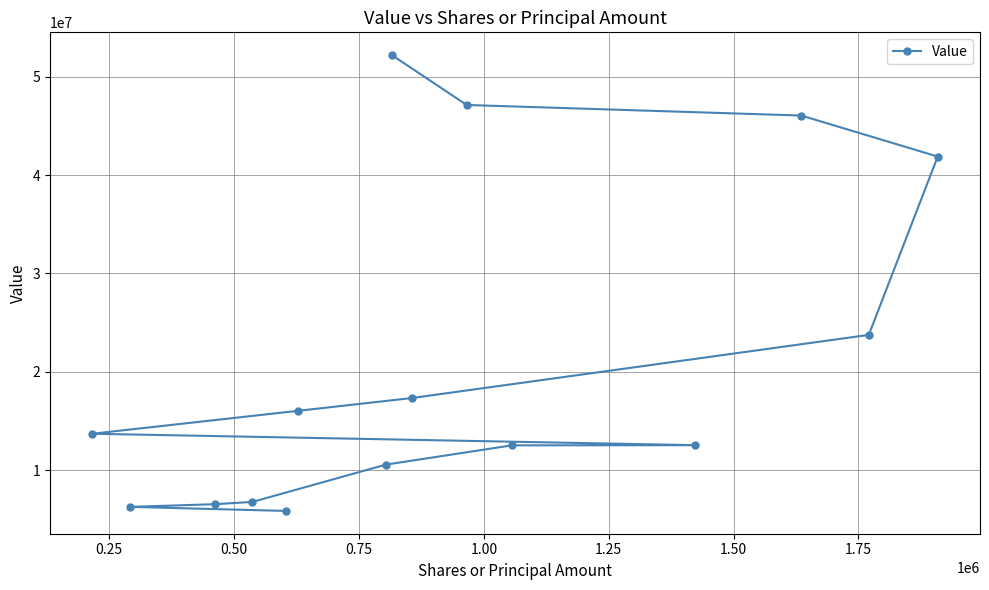

Reading left to right, list all the values displayed in this chart.

52203000	47134000	46059000	41887000	23754000	17335000	16037000	13703000	12540000	12522000	10562000	6772000	6539000	6268000	5854000